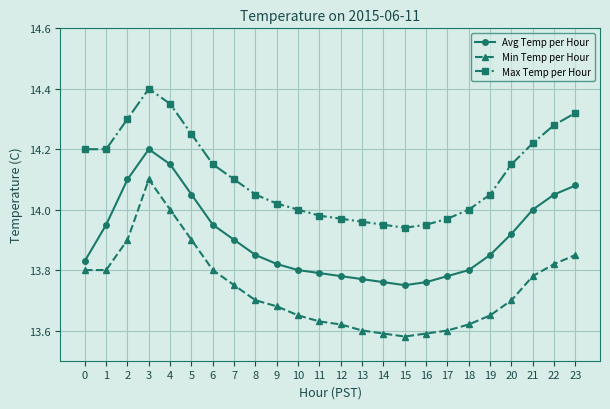

True or false: Avg Temp per Hour has more than 0 interior local peaks.

True